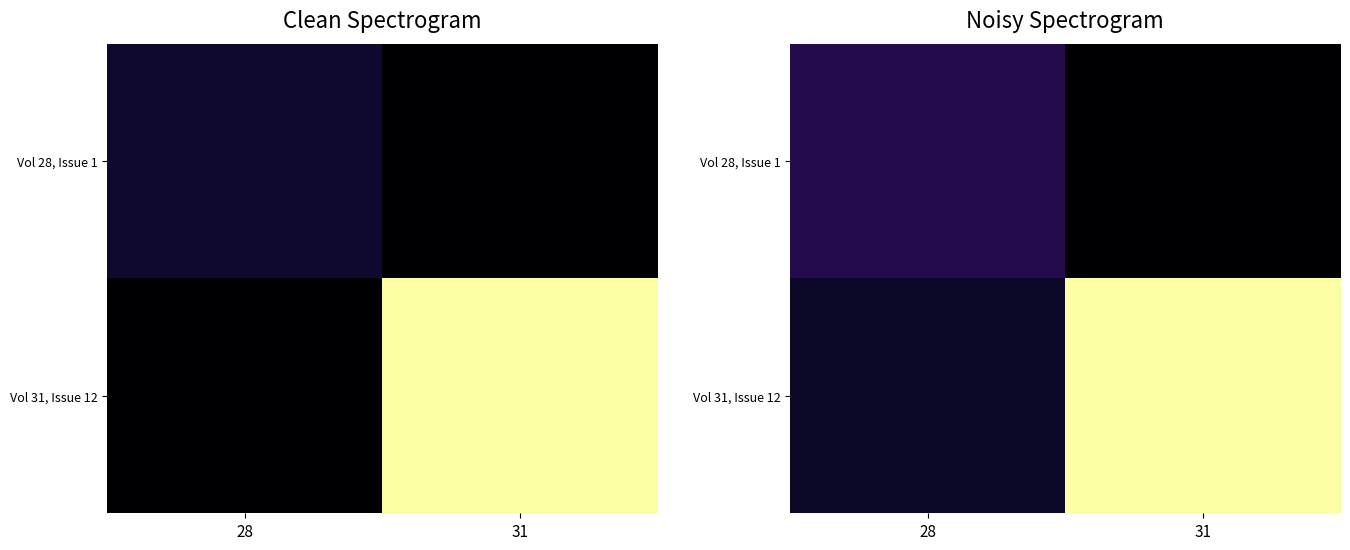

How many values in the Vol 31, Issue 12 series exceed 13?

1